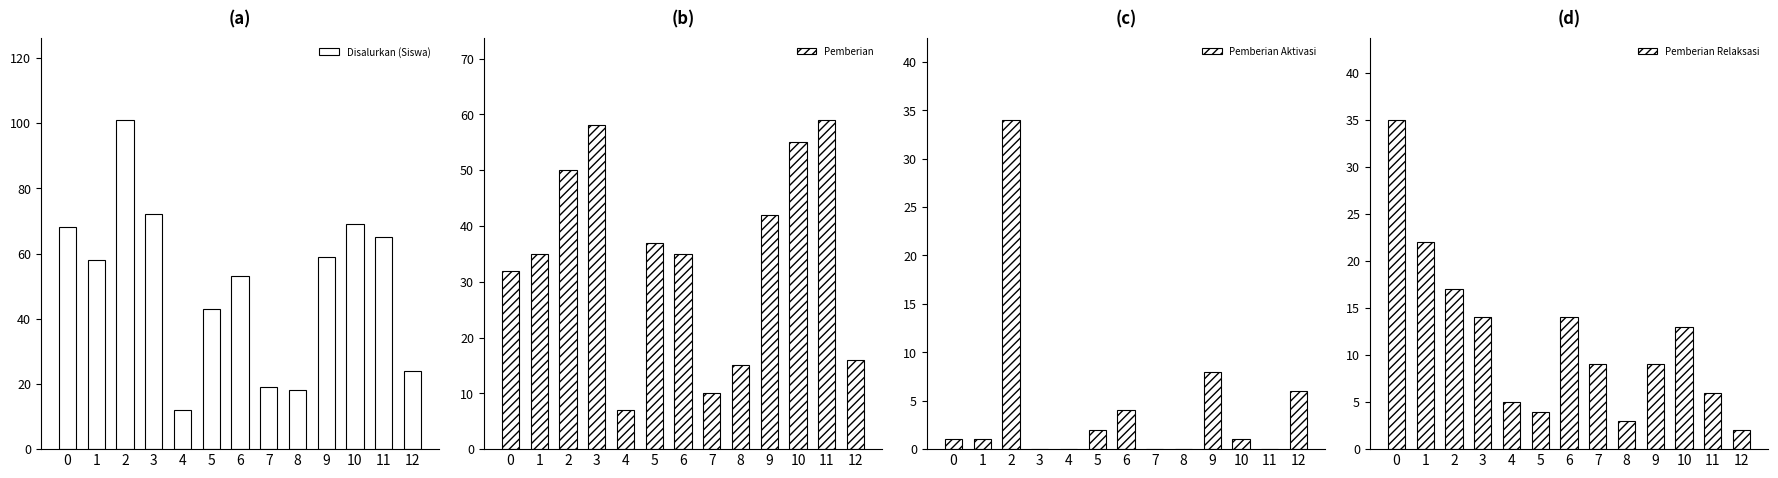

What is the spread (max minus min) of values at 12?

22